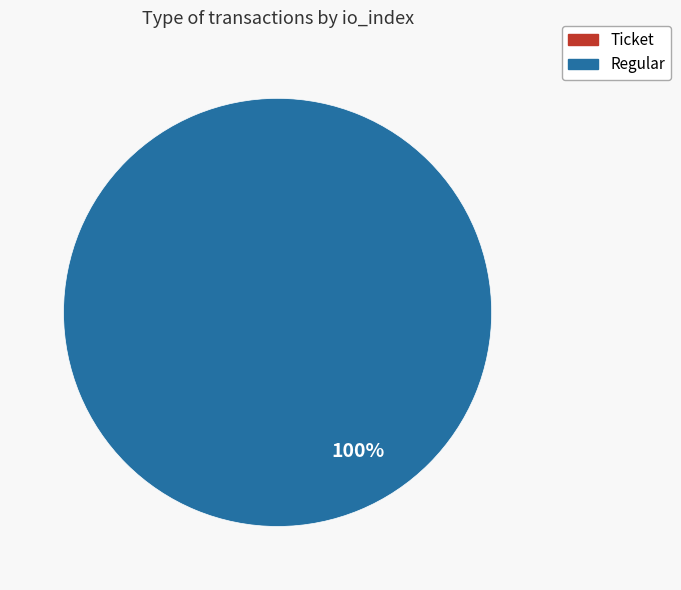

Which slice represents more than half of the pie?

Regular